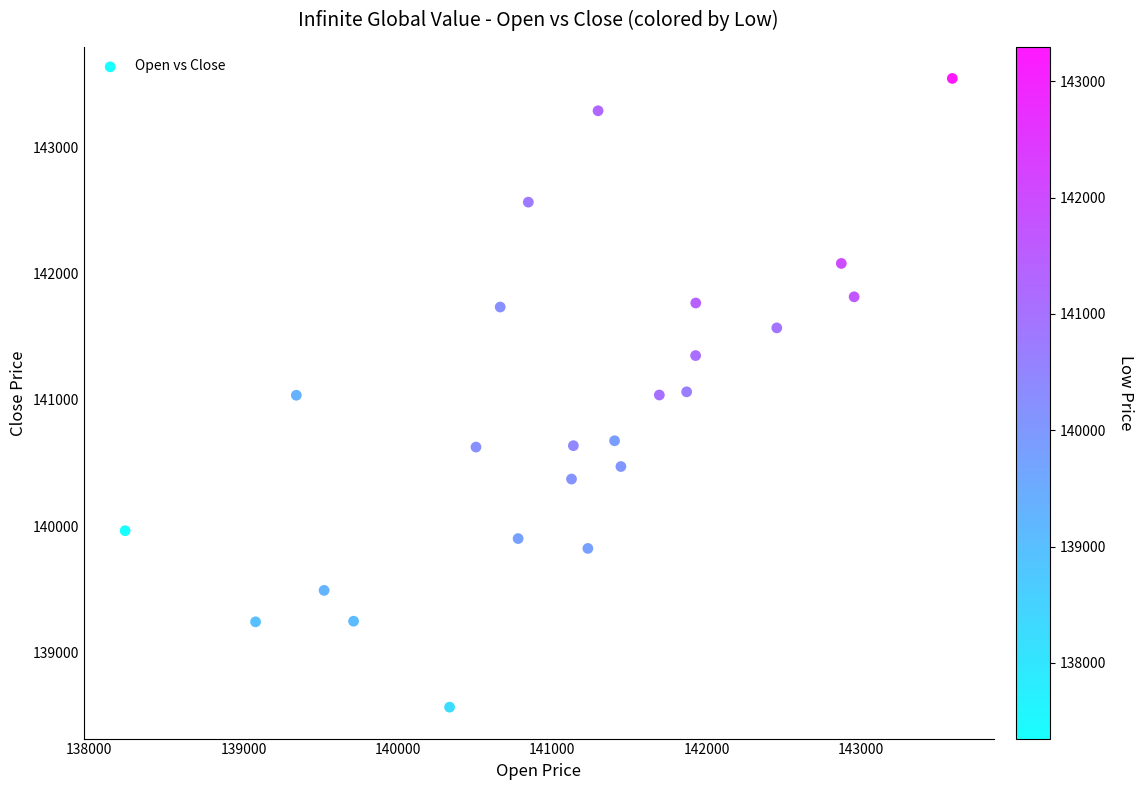

What is the range of X values (max minus min)?

5359